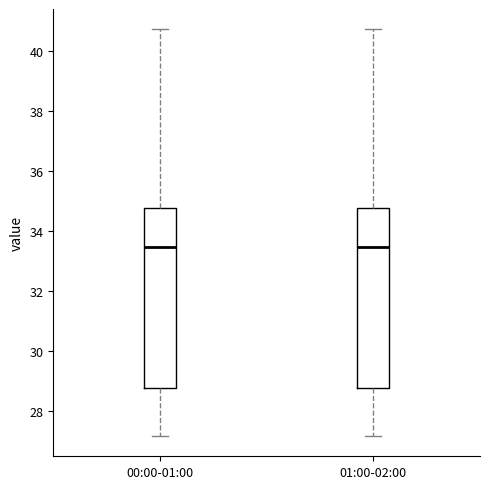

Reading left to right, transcribe this box plot: for each box, give where its median line is, the range the box spans, and where its two whiskers end, as read against the y-axis. The values are not printed on the chart, so give them approximately, as read against the axis.

00:00-01:00: median 33.4, box 28.8 to 34.8, whiskers 27.2 to 40.8
01:00-02:00: median 33.4, box 28.8 to 34.8, whiskers 27.2 to 40.8